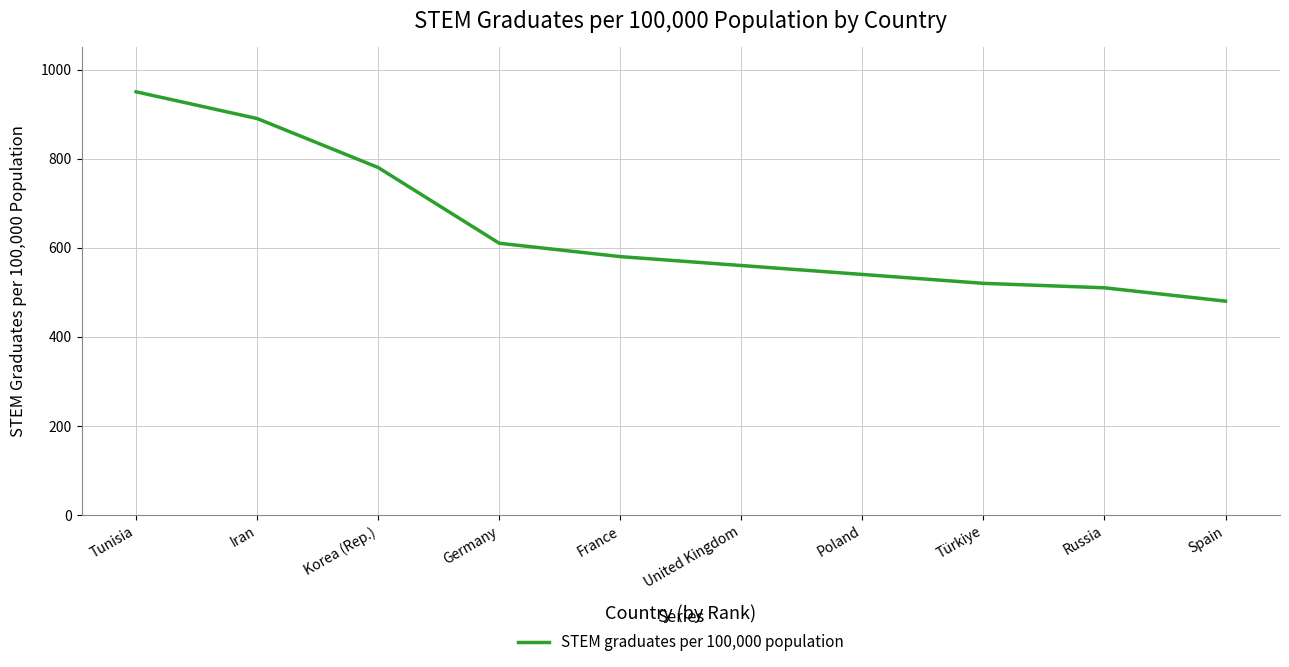

What is the sum of the values at Spain and Russia?

990